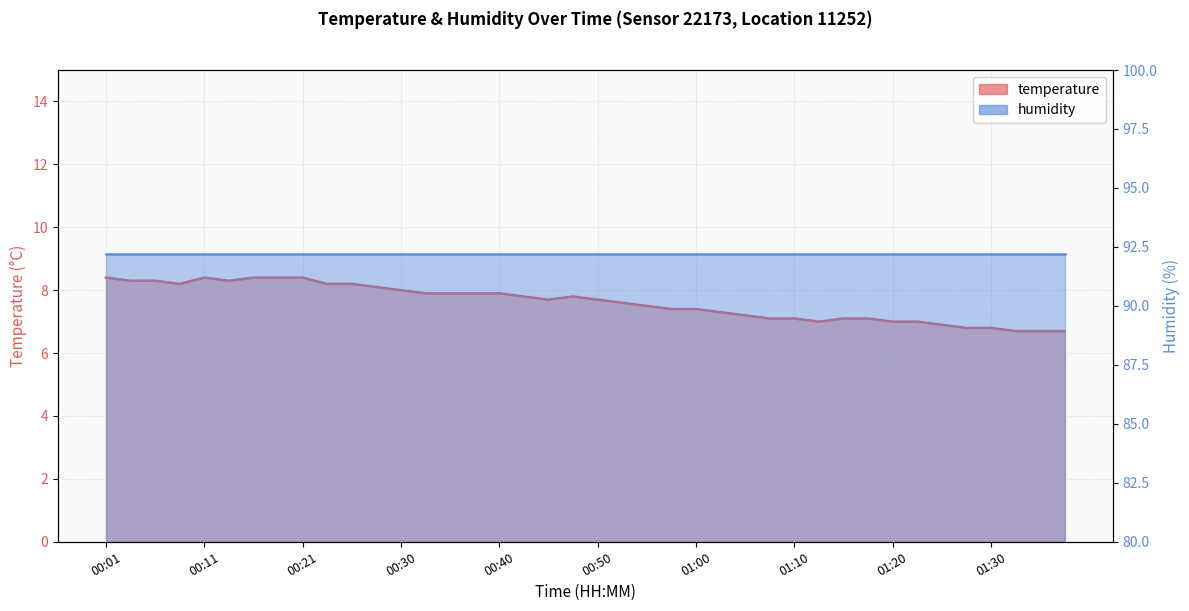

What is the sum of the values at 00:04 and 01:30?

15.1